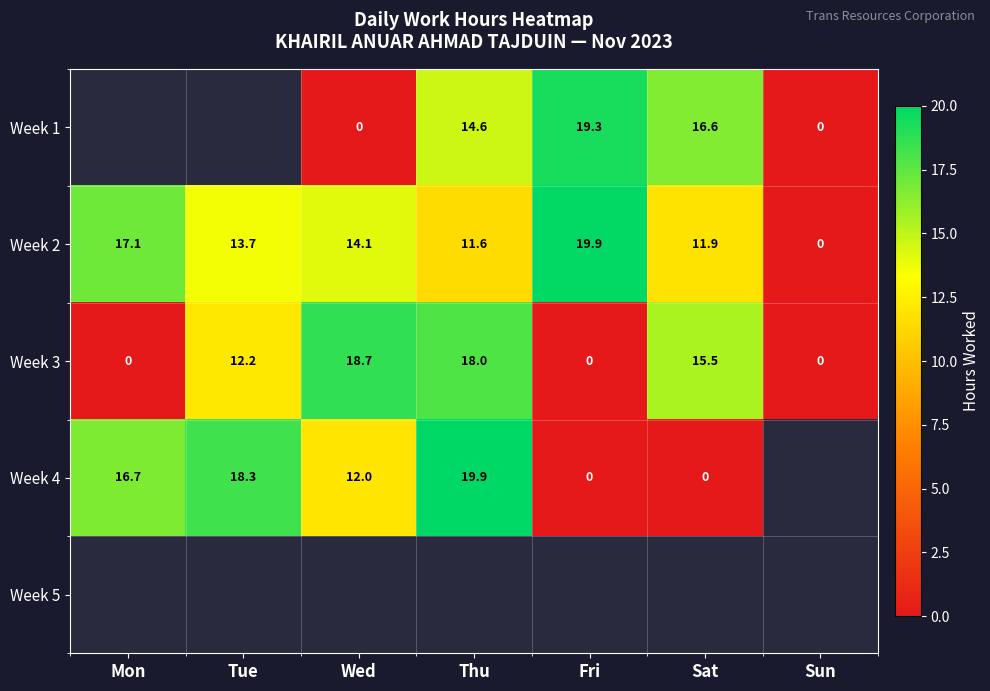

What is the greatest value displayed?

19.9